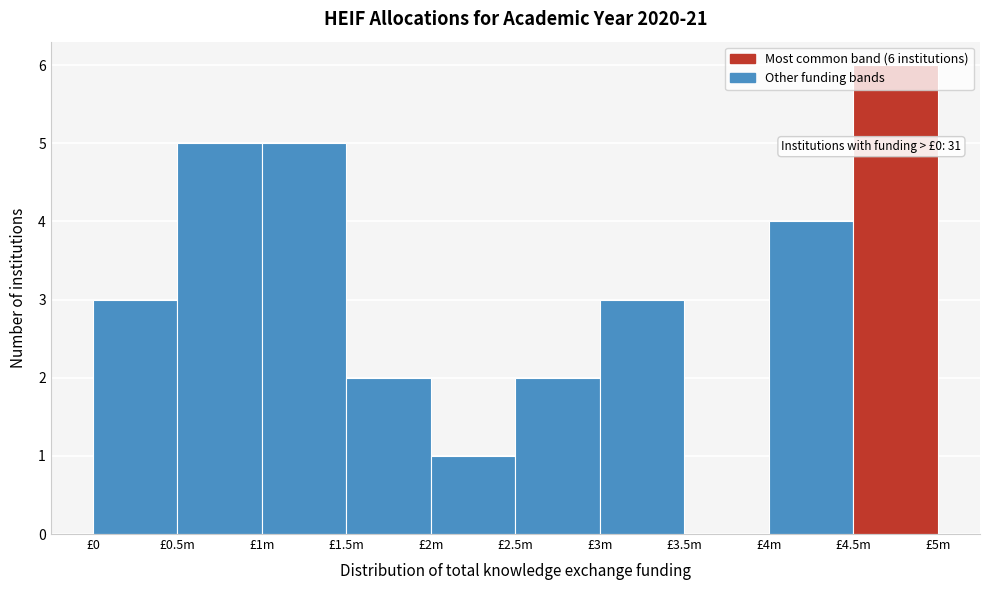

What is the ratio of the value at £1m to the value at £1.5m?

2.5